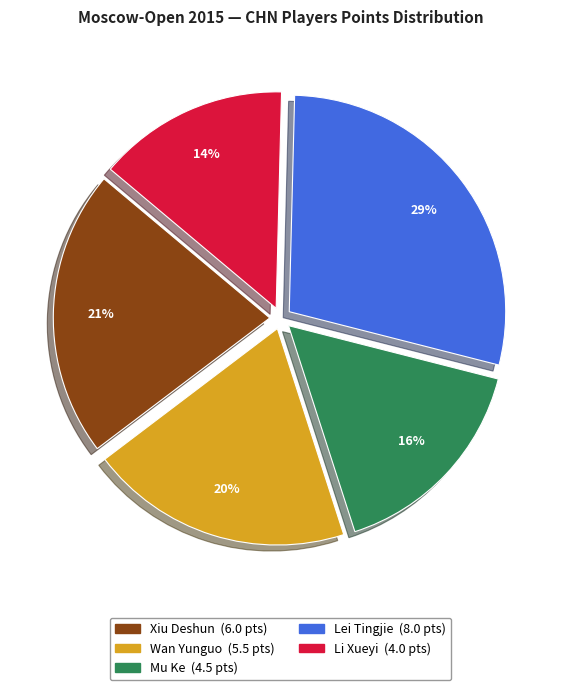

Do Xiu Deshun and Mu Ke together represent more than half of the pie?

No